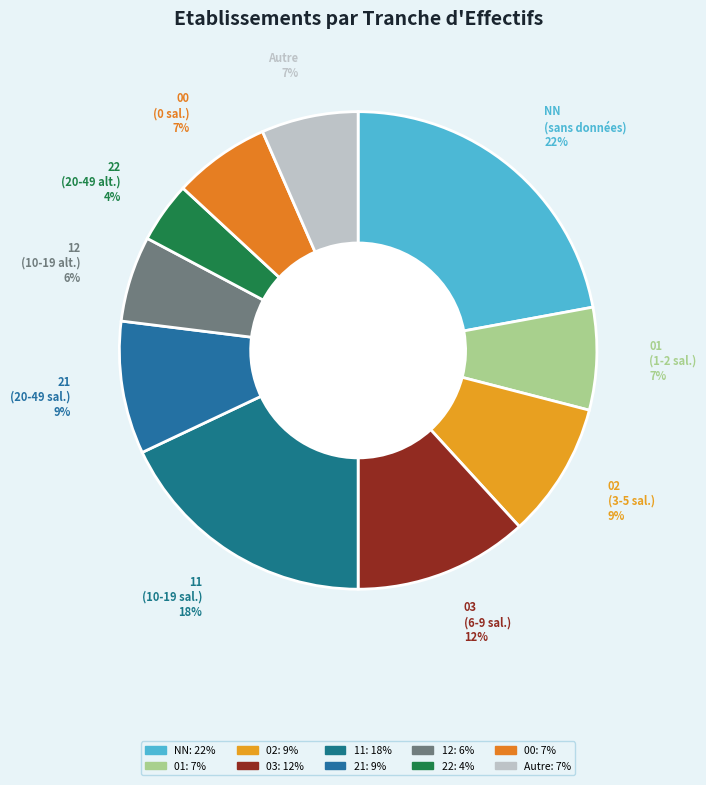

Which has a higher value, NN or 22?

NN